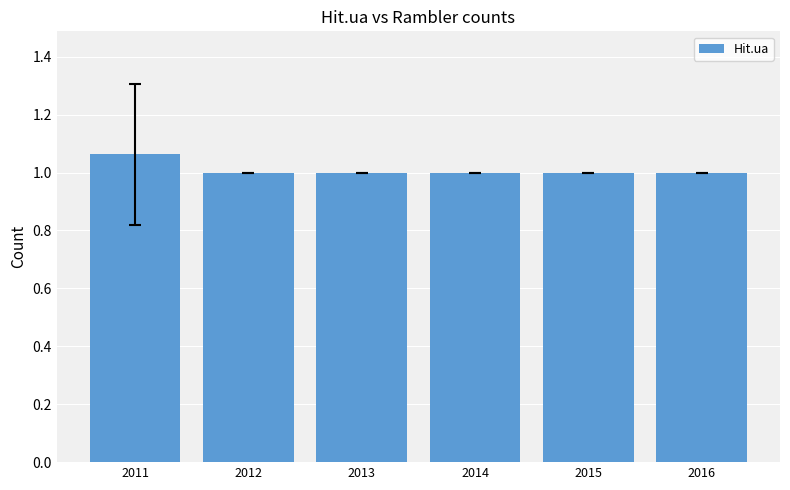

How many bars are there in total?

6